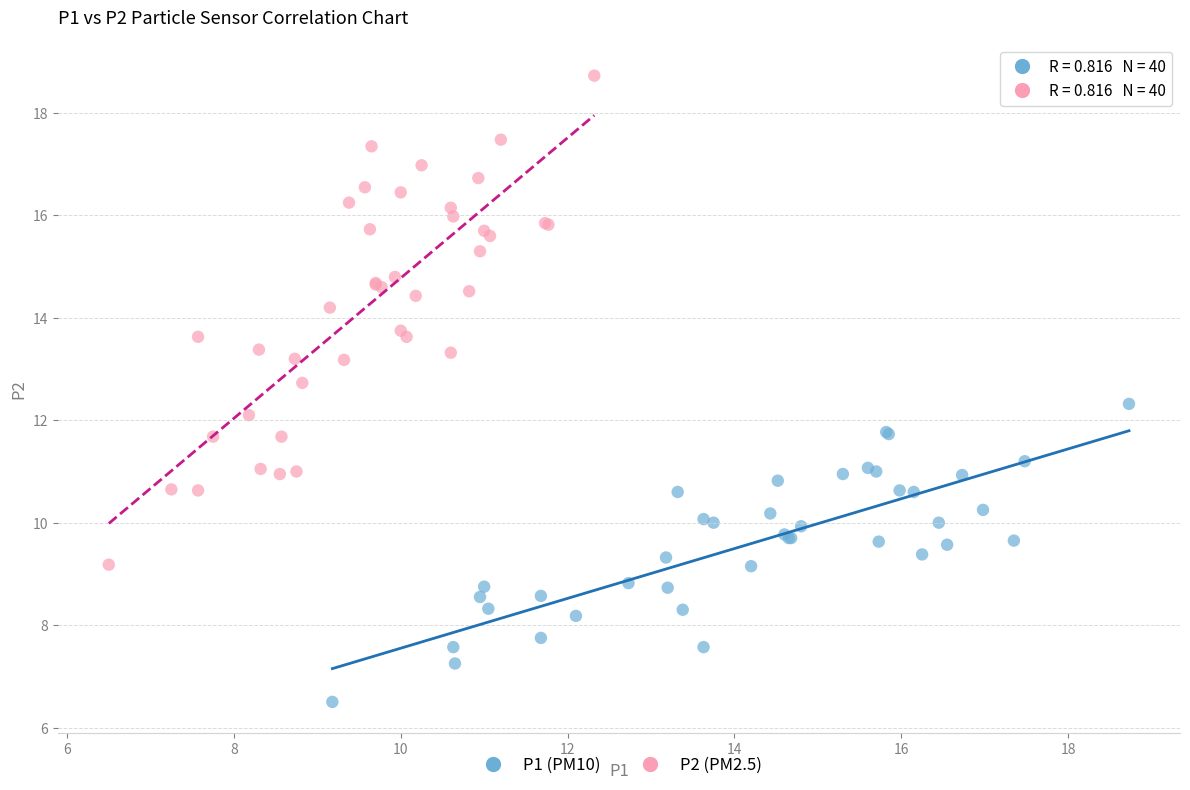

Which series reaches the minimum Y coordinate?

P1 (PM10)